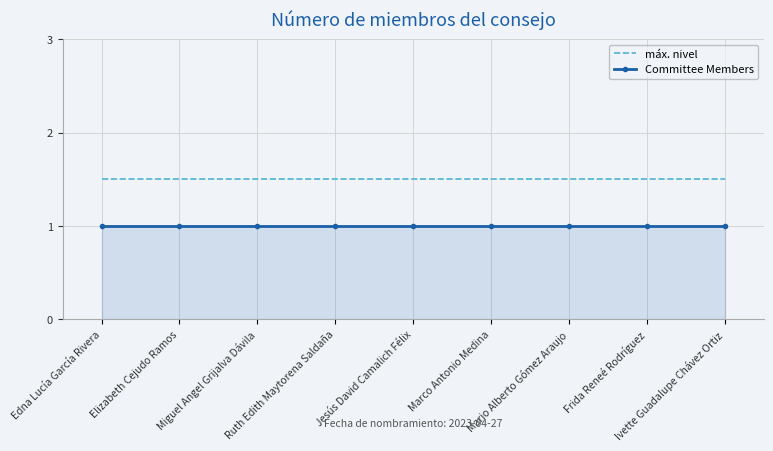

What is the greatest value displayed?

1.5